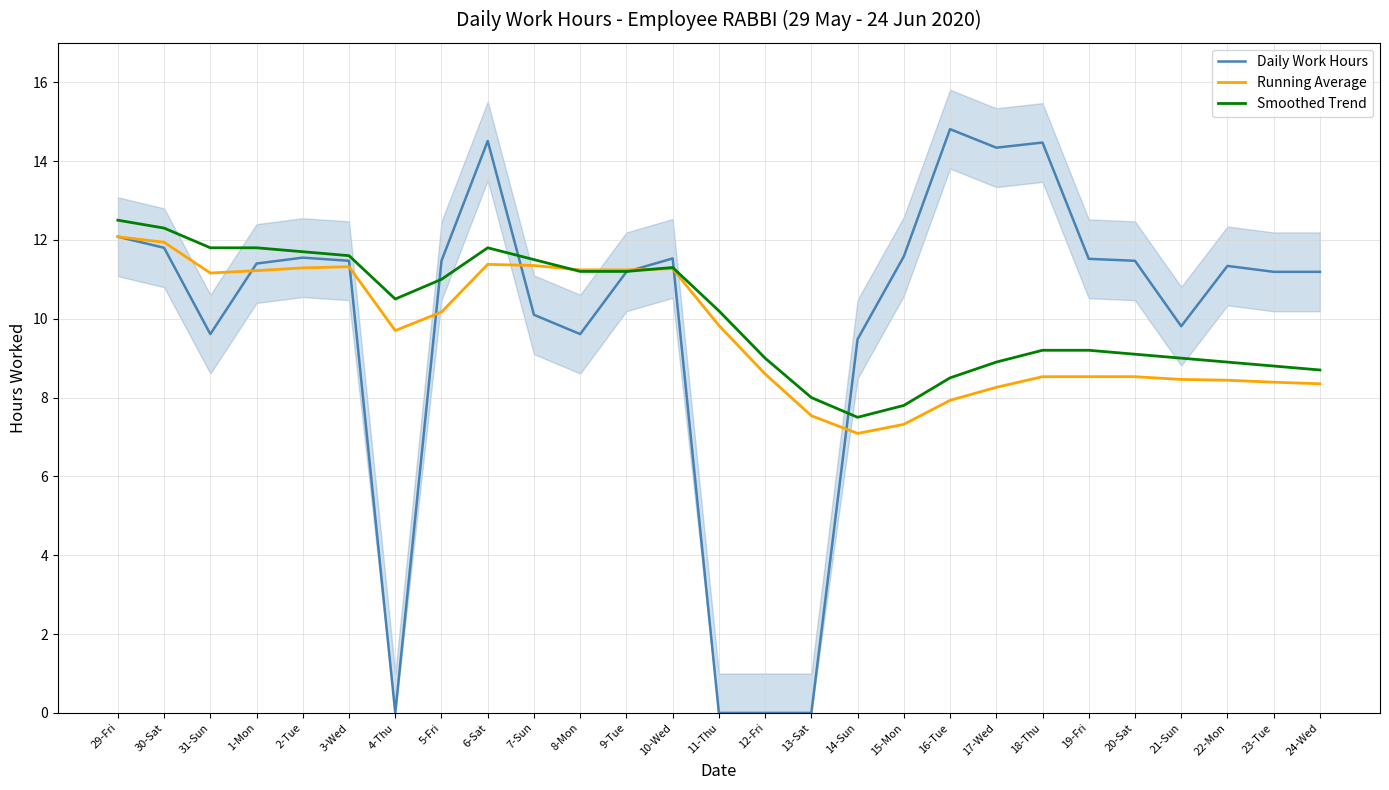

Which series ends up on top after the final intersection of Running Average and Smoothed Trend?

Smoothed Trend